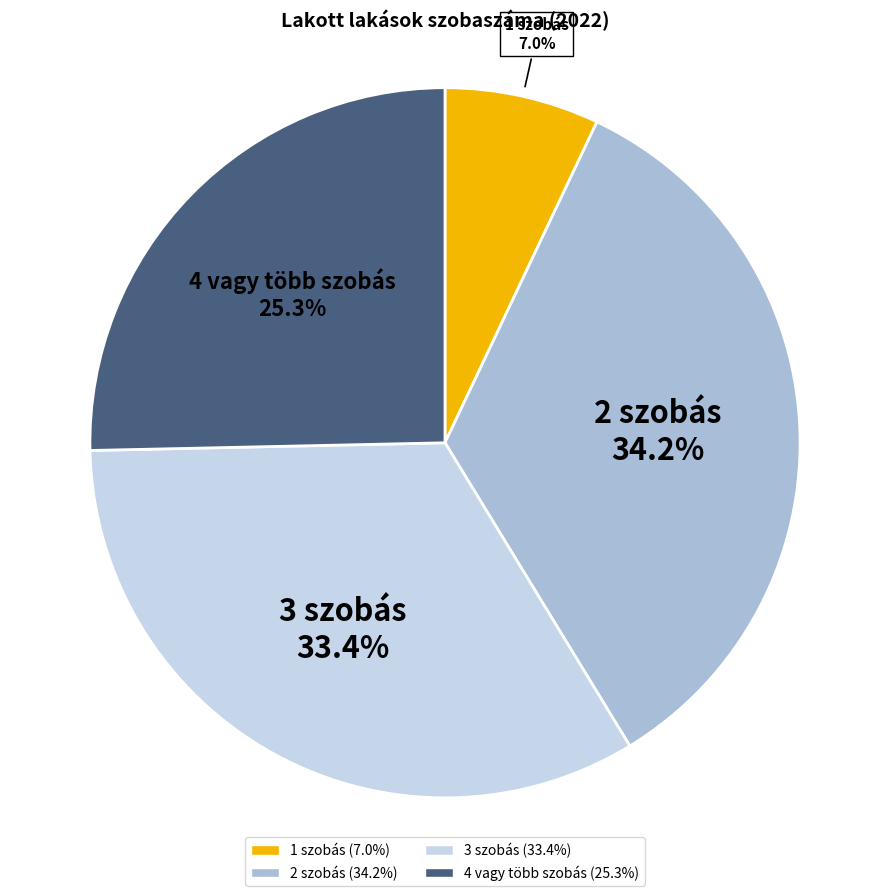

Which category has the smallest portion of the pie?

1 szobás